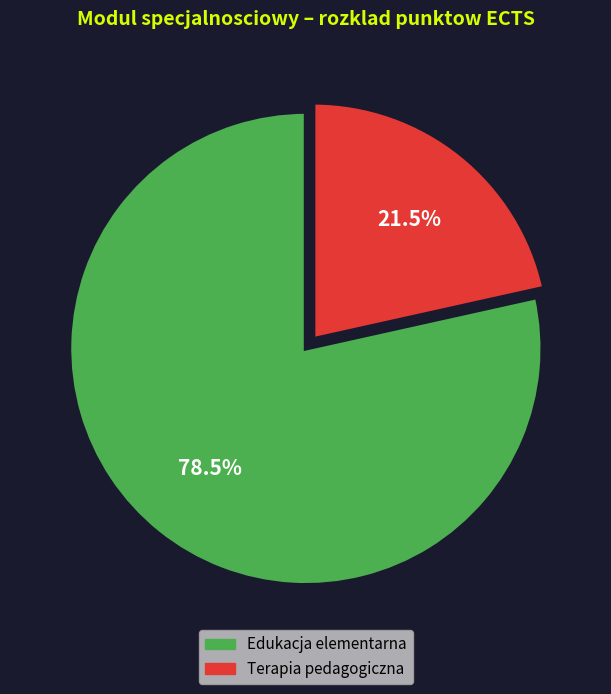

To the nearest percent, what is the average slice percentage?

50%